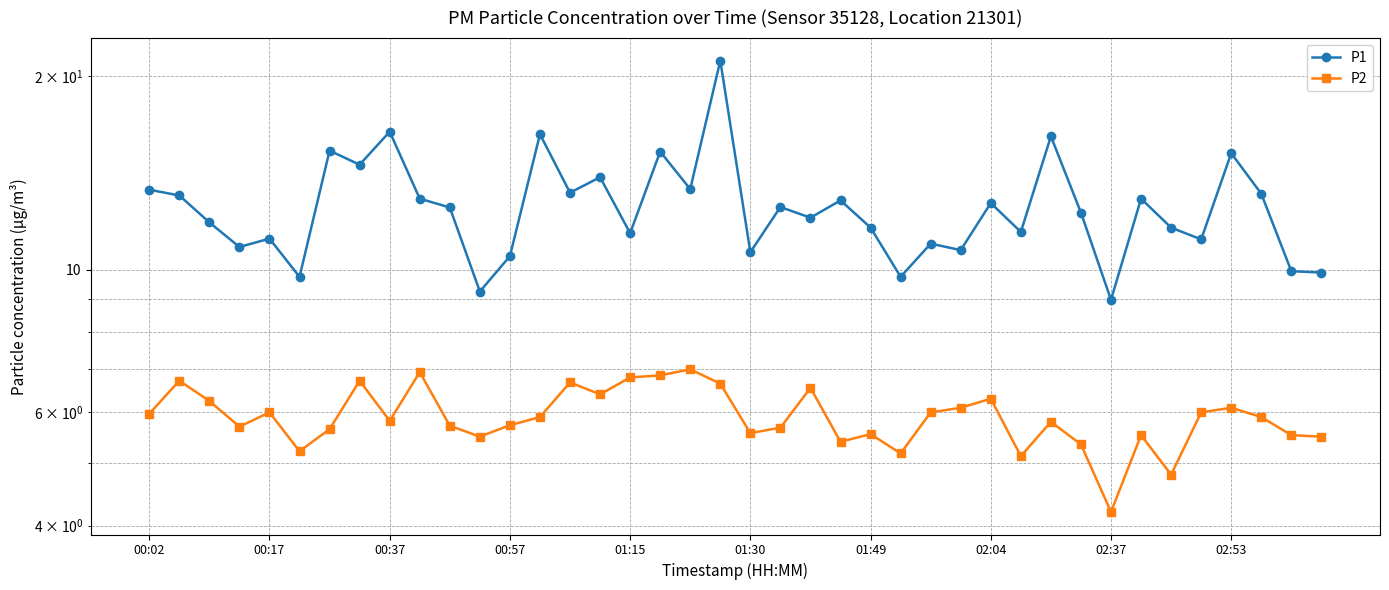

The P2 series shows 6.0 at 35. True or false?

True